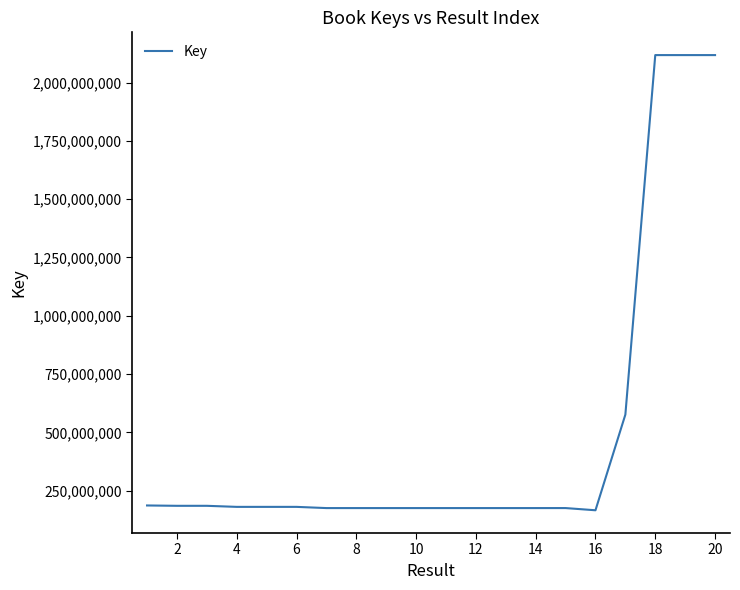

What is the difference between the maximum and minimum values?

1951948740